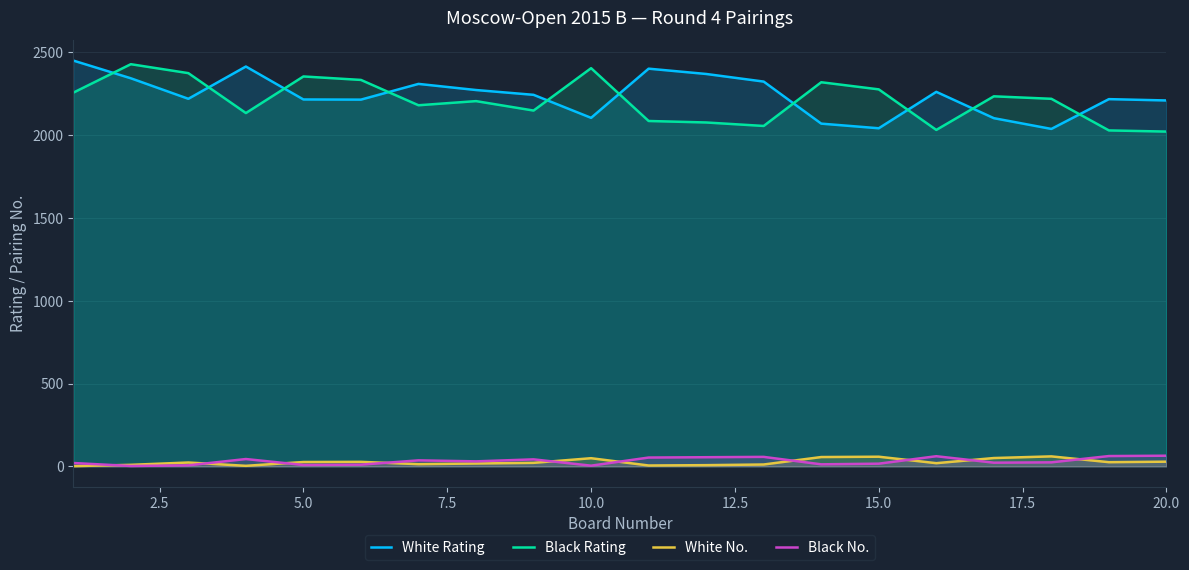

At how many categories does at least one series exceed 343?

20